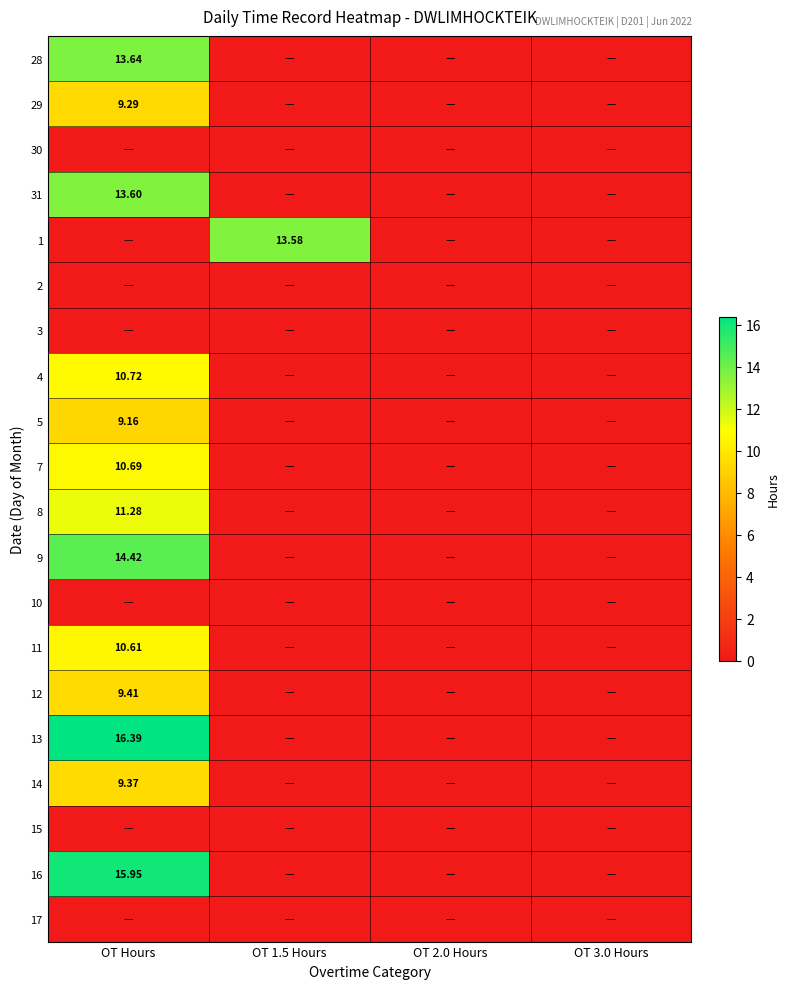

What is the maximum value shown in the chart?

16.4